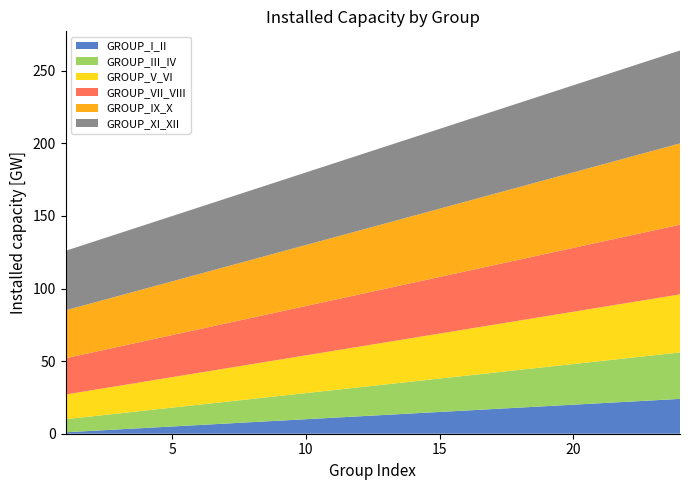

Reading right to left, extract all data points from this chart.

GROUP_I_II: 24=24	23=23	22=22	21=21	20=20	19=19	18=18	17=17	16=16	15=15	14=14	13=13	12=12	11=11	10=10	9=9	8=8	7=7	6=6	5=5	4=4	3=3	2=2	1=1
GROUP_III_IV: 24=32	23=31	22=30	21=29	20=28	19=27	18=26	17=25	16=24	15=23	14=22	13=21	12=20	11=19	10=18	9=17	8=16	7=15	6=14	5=13	4=12	3=11	2=10	1=9
GROUP_V_VI: 24=40	23=39	22=38	21=37	20=36	19=35	18=34	17=33	16=32	15=31	14=30	13=29	12=28	11=27	10=26	9=25	8=24	7=23	6=22	5=21	4=20	3=19	2=18	1=17
GROUP_VII_VIII: 24=48	23=47	22=46	21=45	20=44	19=43	18=42	17=41	16=40	15=39	14=38	13=37	12=36	11=35	10=34	9=33	8=32	7=31	6=30	5=29	4=28	3=27	2=26	1=25
GROUP_IX_X: 24=56	23=55	22=54	21=53	20=52	19=51	18=50	17=49	16=48	15=47	14=46	13=45	12=44	11=43	10=42	9=41	8=40	7=39	6=38	5=37	4=36	3=35	2=34	1=33
GROUP_XI_XII: 24=64	23=63	22=62	21=61	20=60	19=59	18=58	17=57	16=56	15=55	14=54	13=53	12=52	11=51	10=50	9=49	8=48	7=47	6=46	5=45	4=44	3=43	2=42	1=41